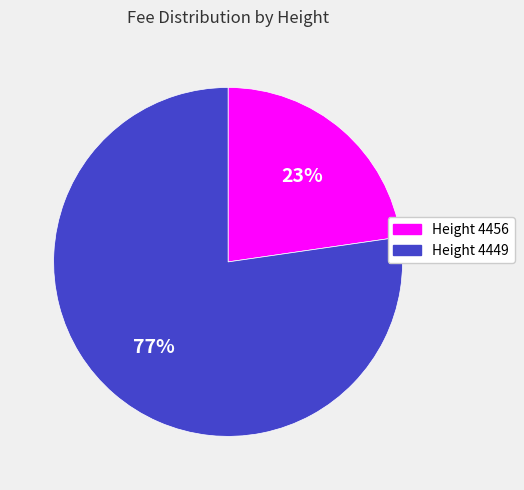

Count the number of slices in the pie.

2